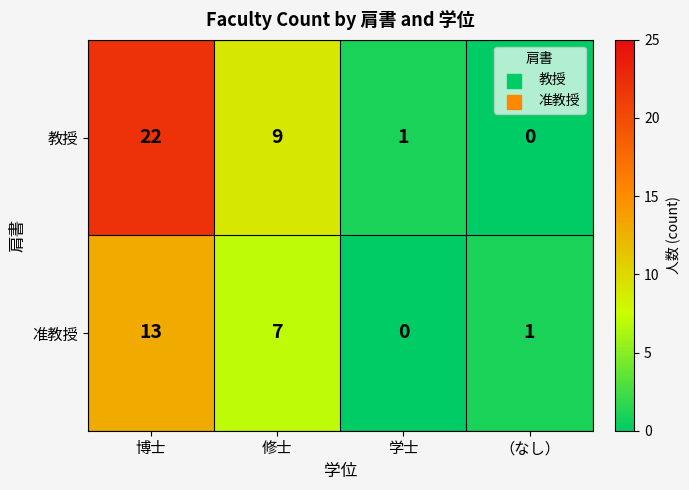

Which category has the highest value in the 准教授 series?

博士